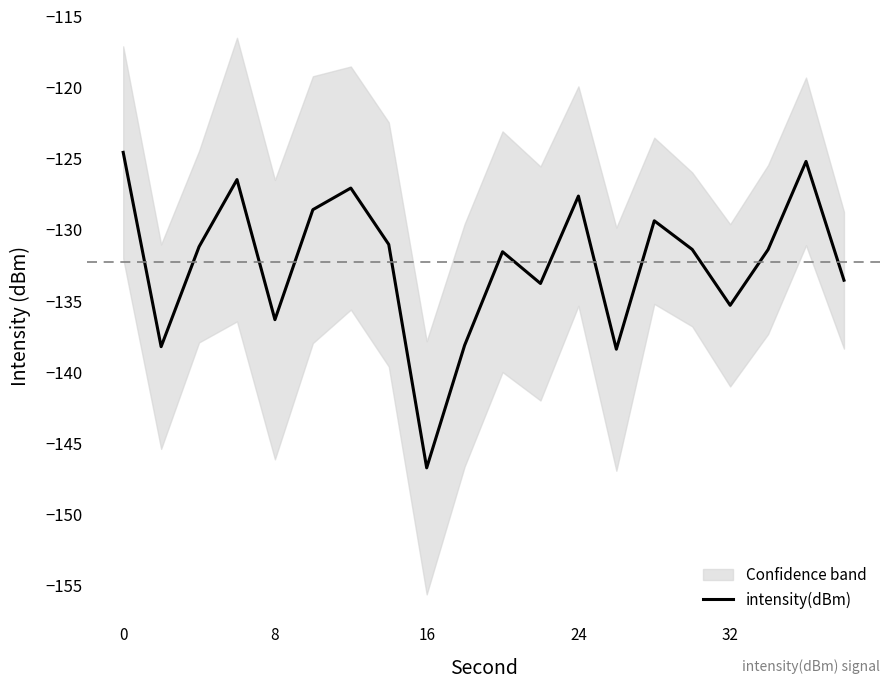

What is the difference between the maximum and minimum values?

22.2